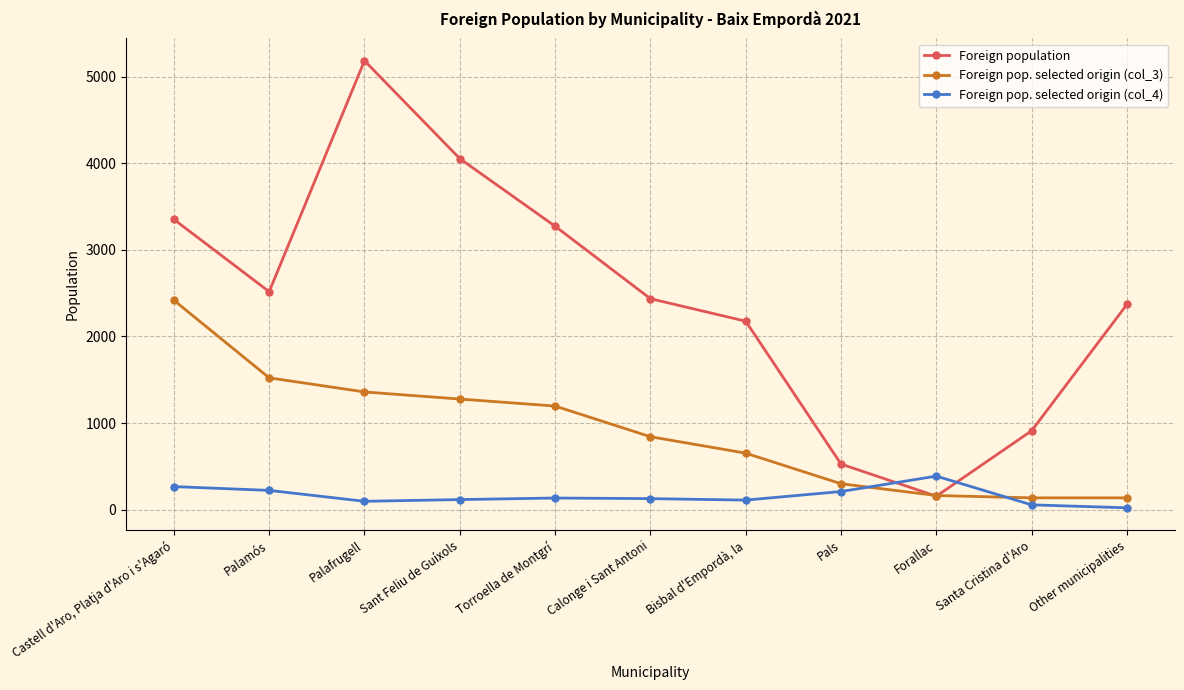

Is the value of Foreign pop. selected origin (col_4) at Torroella de Montgrí greater than the value of Foreign pop. selected origin (col_3) at Pals?

No